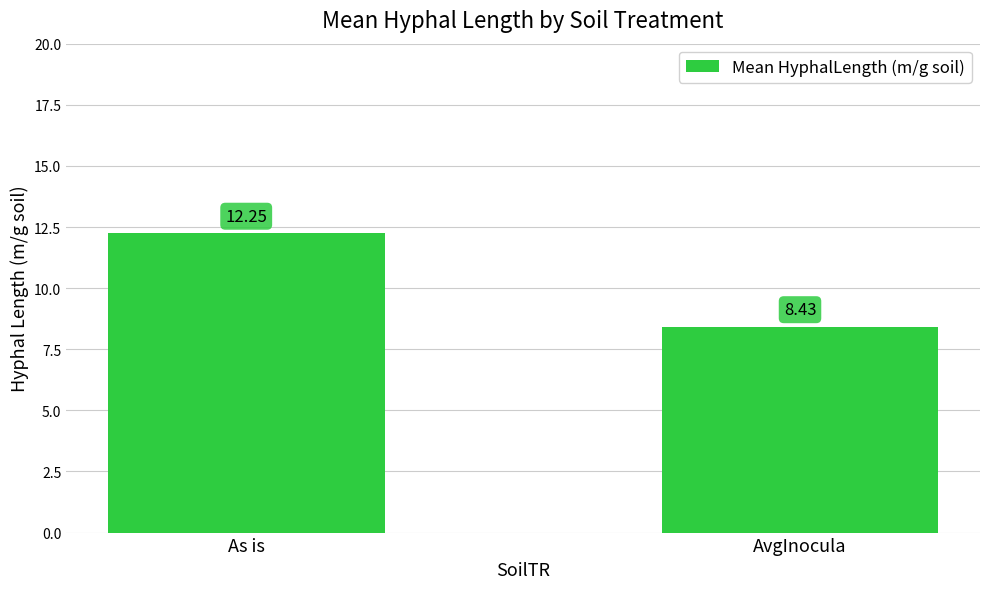

How many bars are there in total?

2